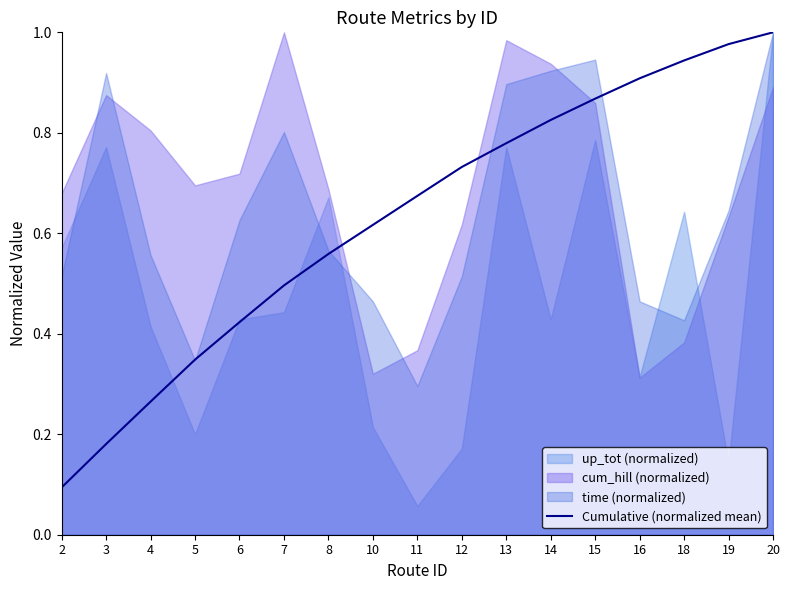

Is it true that Cumulative (normalized mean) equals 1.4 at 14?

False